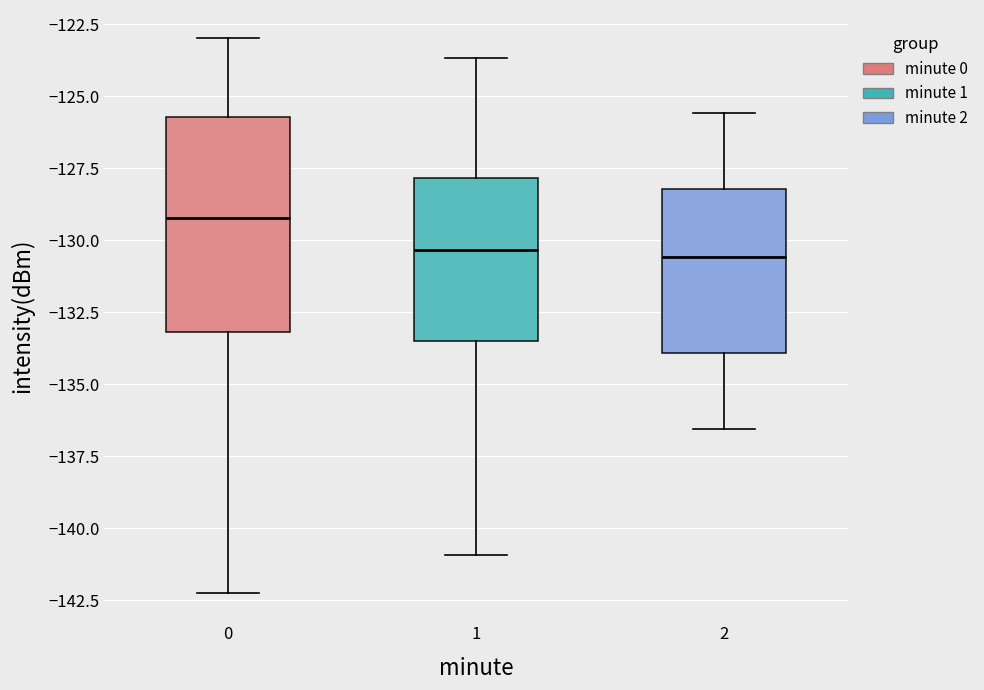

Which box is the tallest, from its lower edge to its upper edge?

0